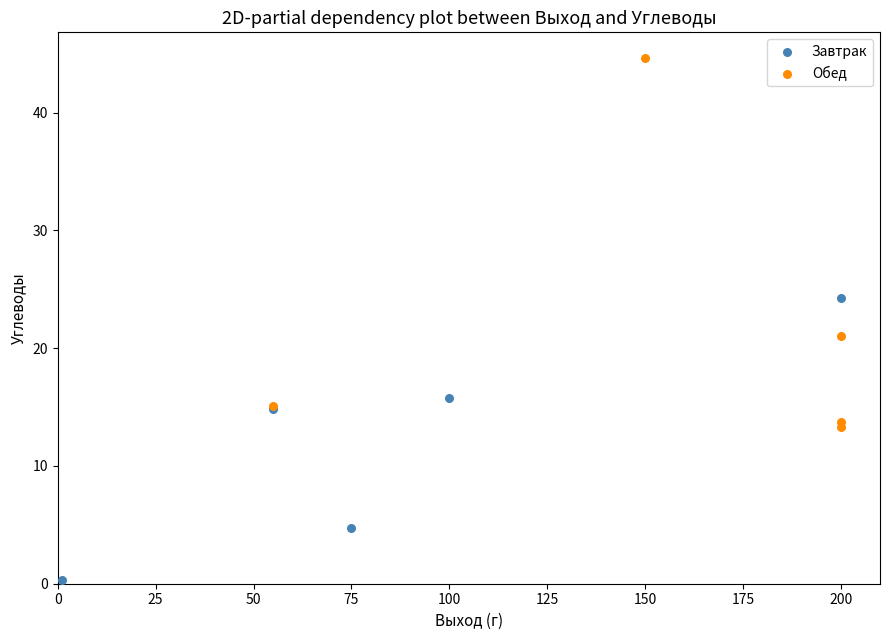

Which series has the largest Y range (max minus min)?

Обед